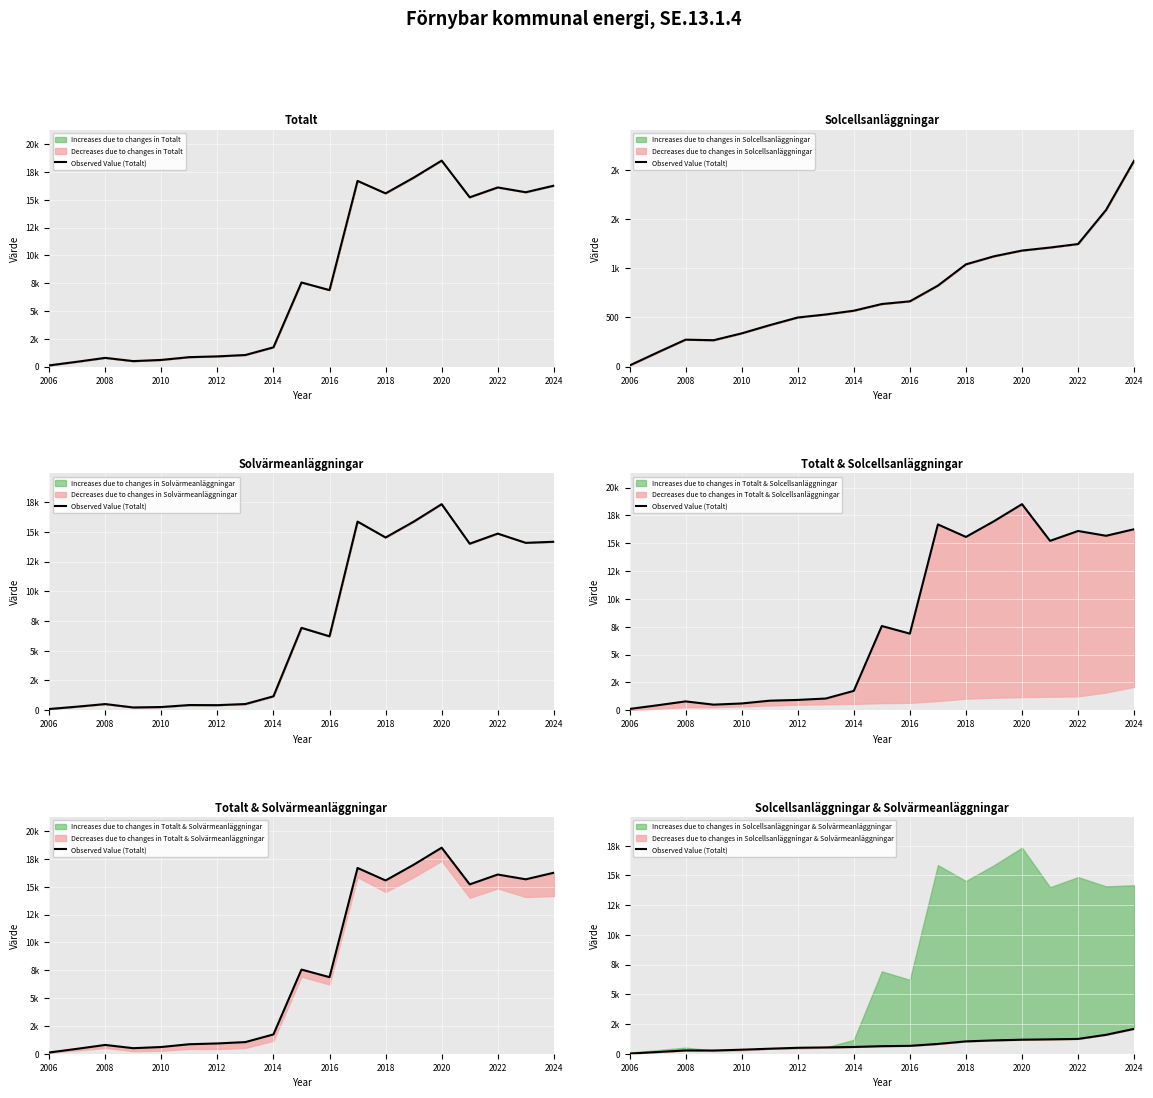

How many data points are less than 636?

9